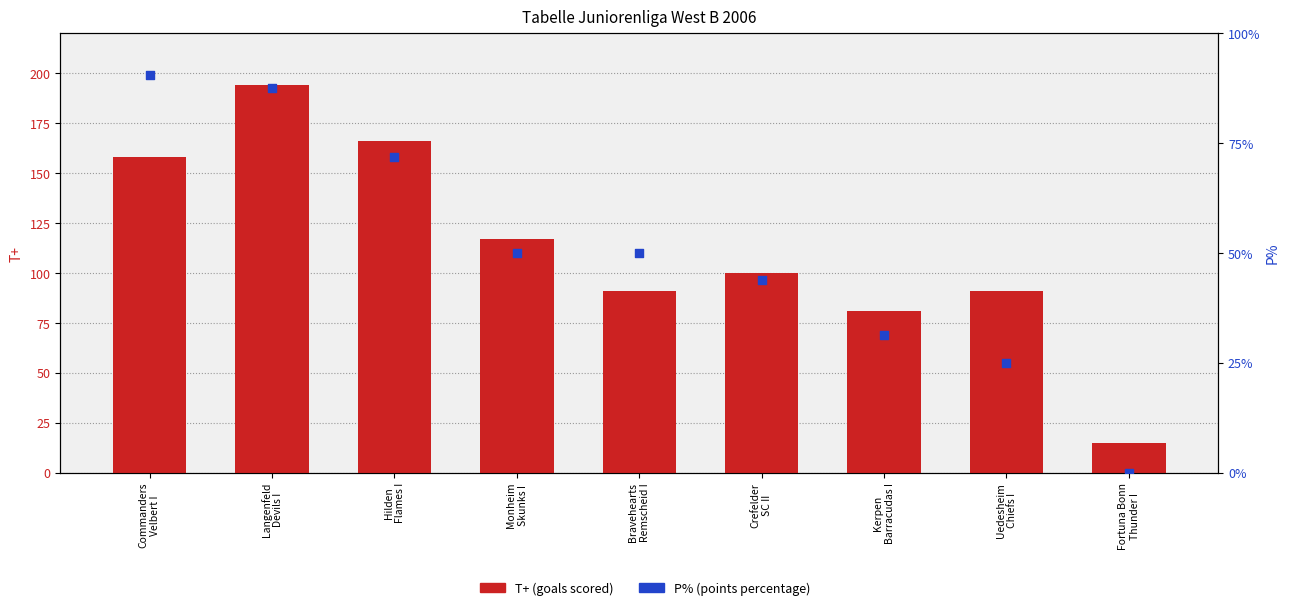

At which category is the sum across all series the highest?

Langenfeld
Devils I